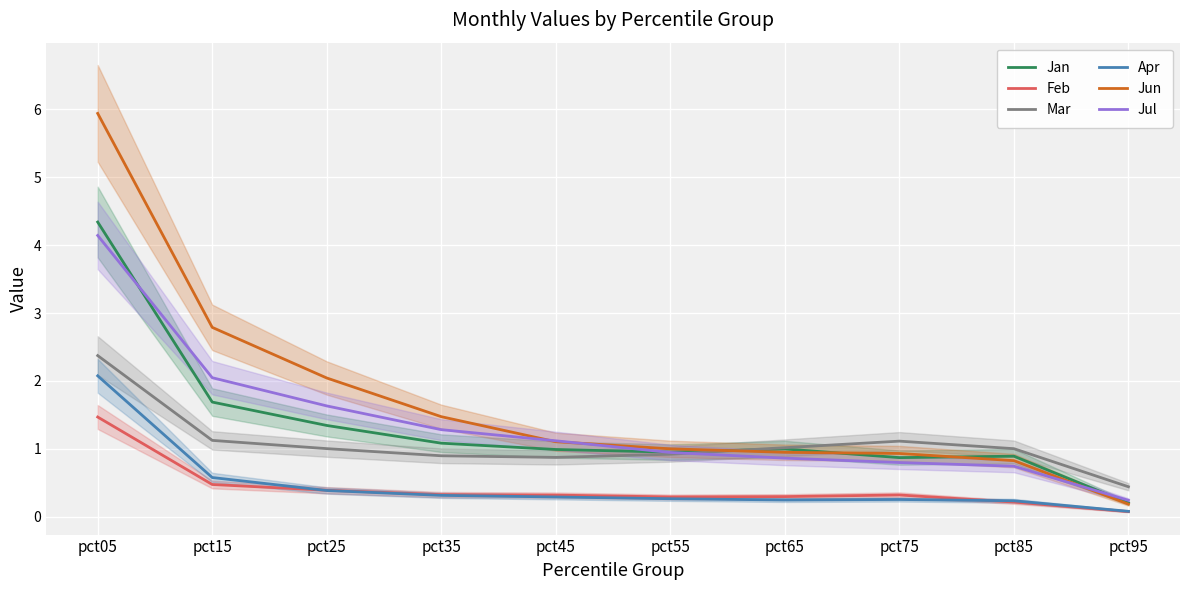

How many lines are shown in the chart?

6